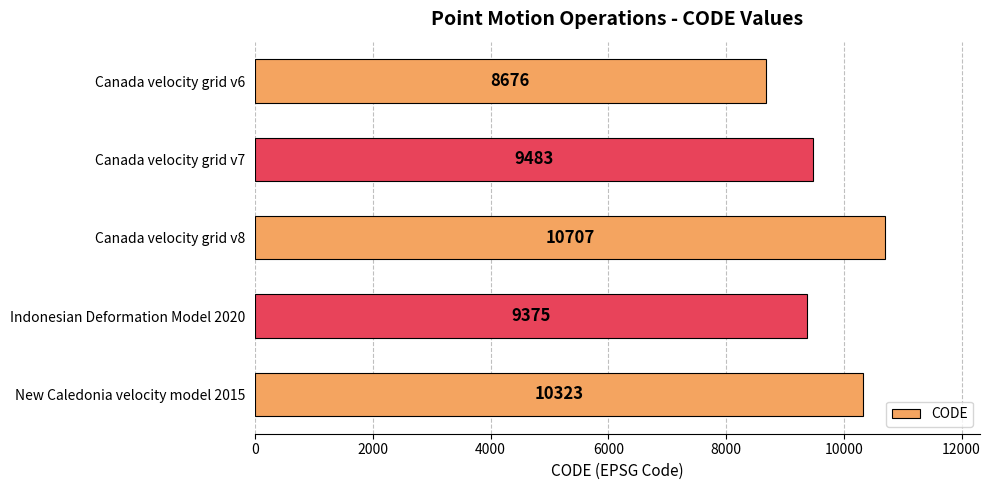

What is the difference between the second highest and second lowest values?

948